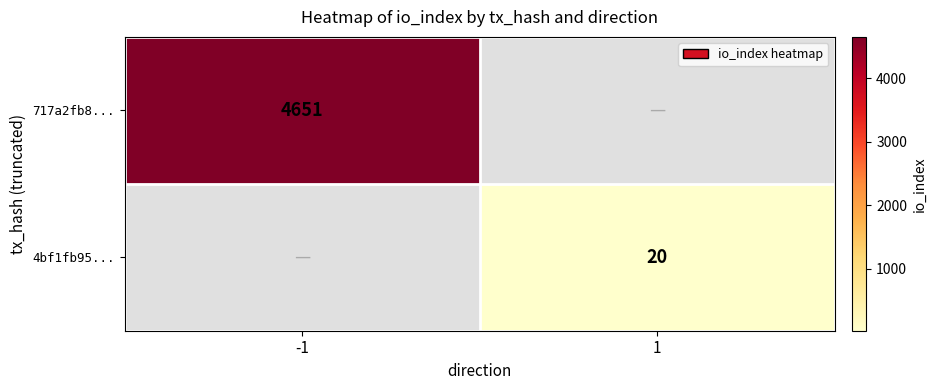

True or false: 717a2fb8... has a value of 8011 at -1.

False